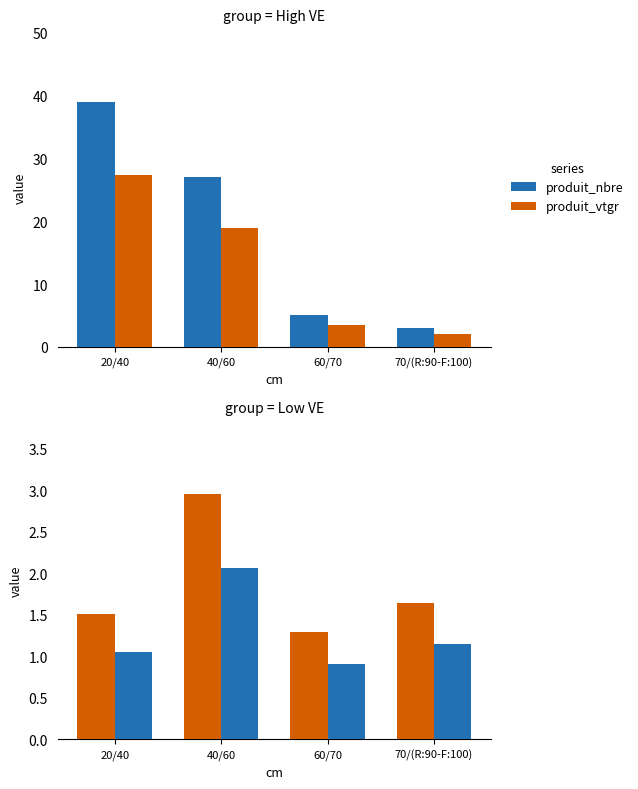

What is the label of the 1st bar from the left?

20/40